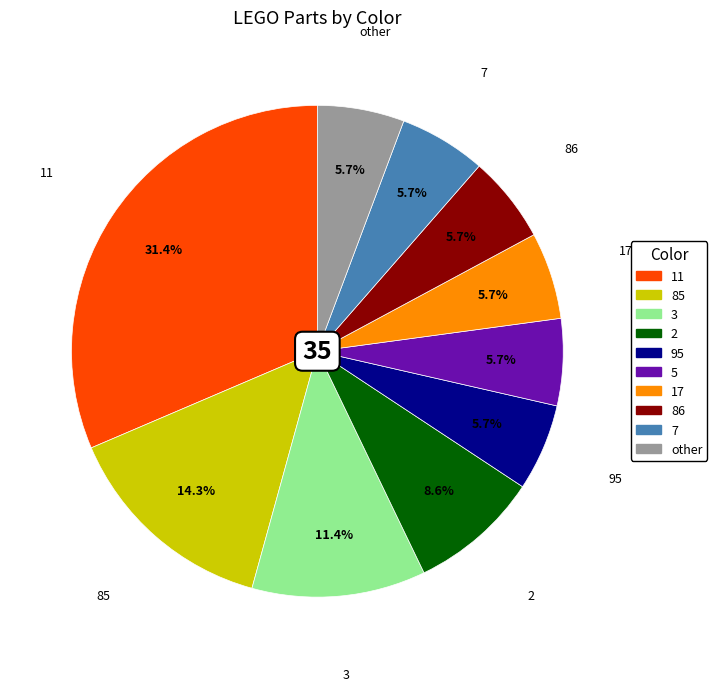

Count the number of slices in the pie.

10